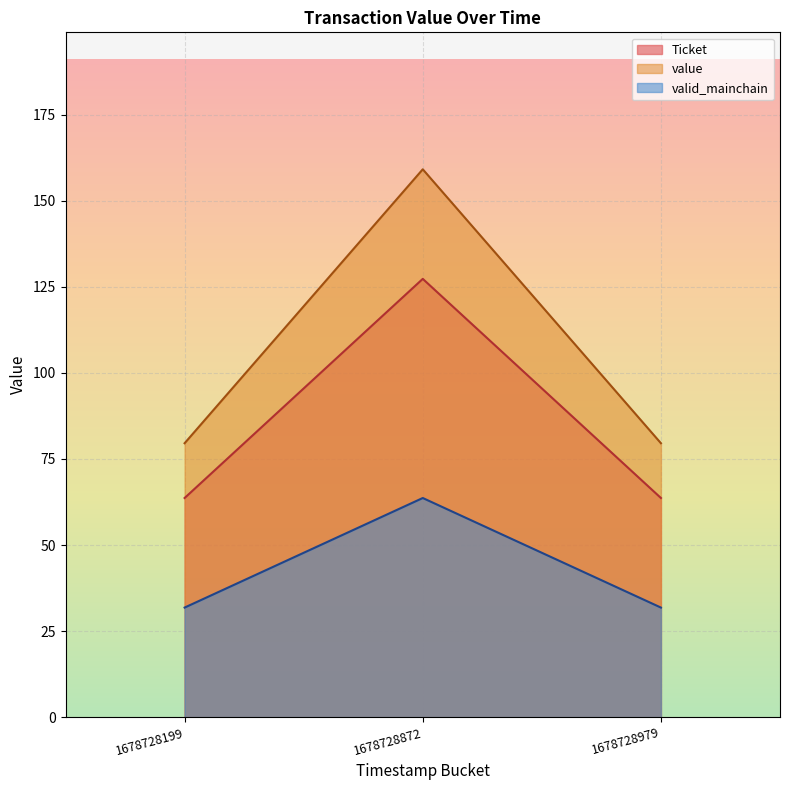

Reading right to left, what are all the values shown in this chart?

Ticket: 63.7	127.3	63.7
value: 79.6	159.1	79.6
valid_mainchain: 31.8	63.7	31.8